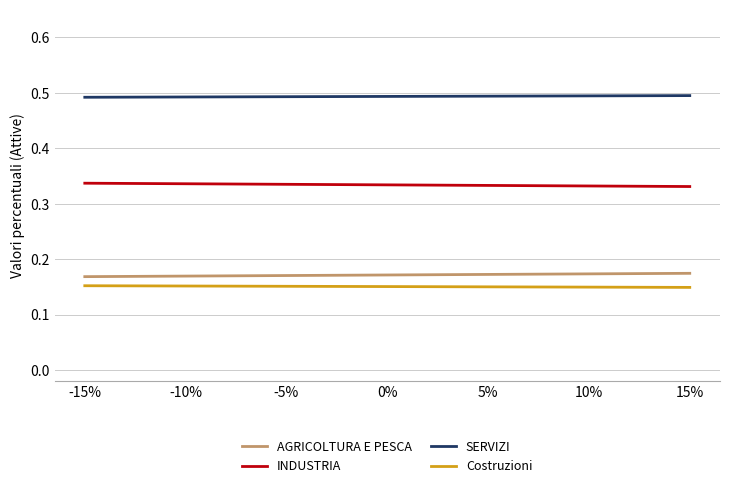

The SERVIZI series shows 0.7 at -15%. True or false?

False